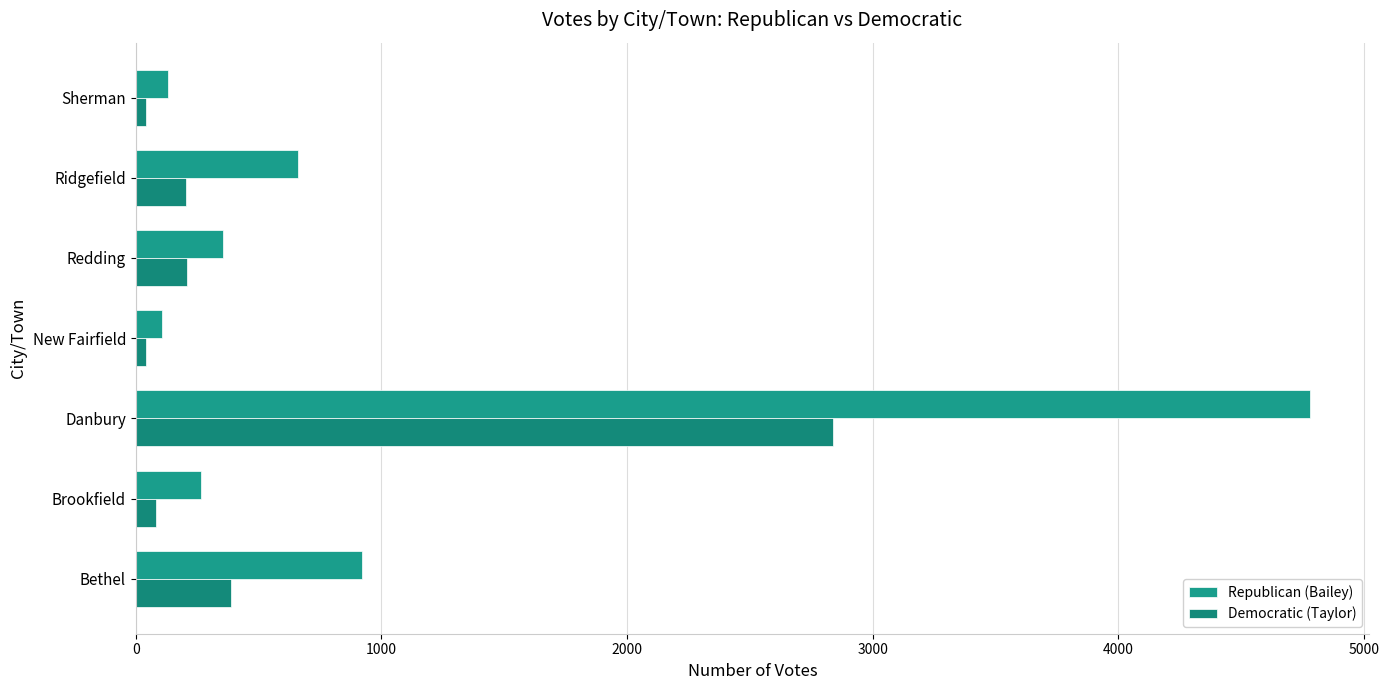

What are all the series names shown in the legend?

Republican (Bailey), Democratic (Taylor)